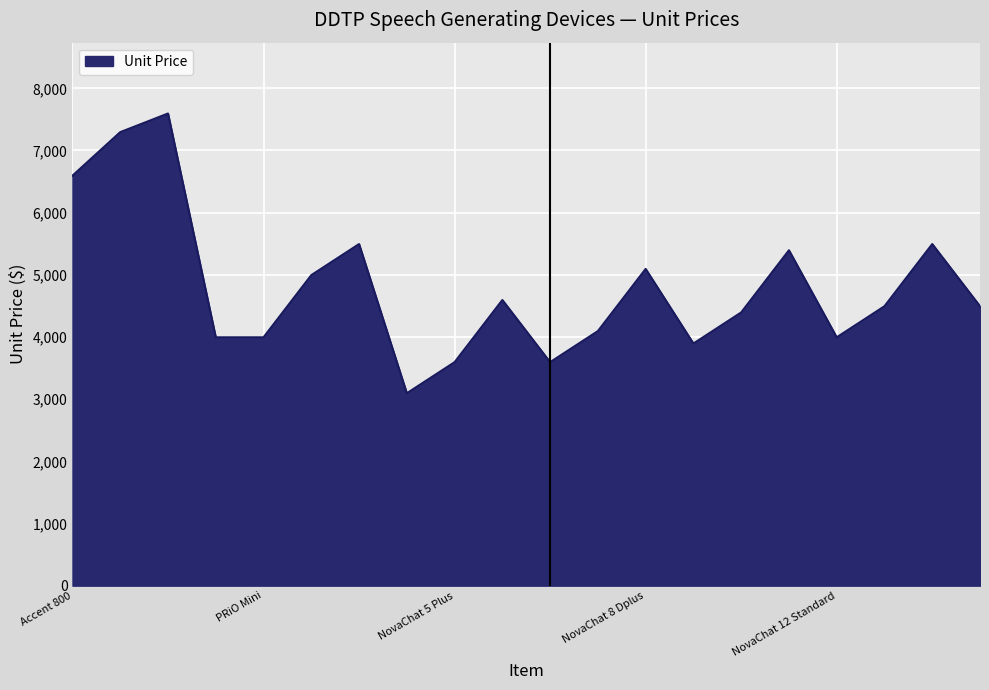

What is the maximum value shown in the chart?

7595